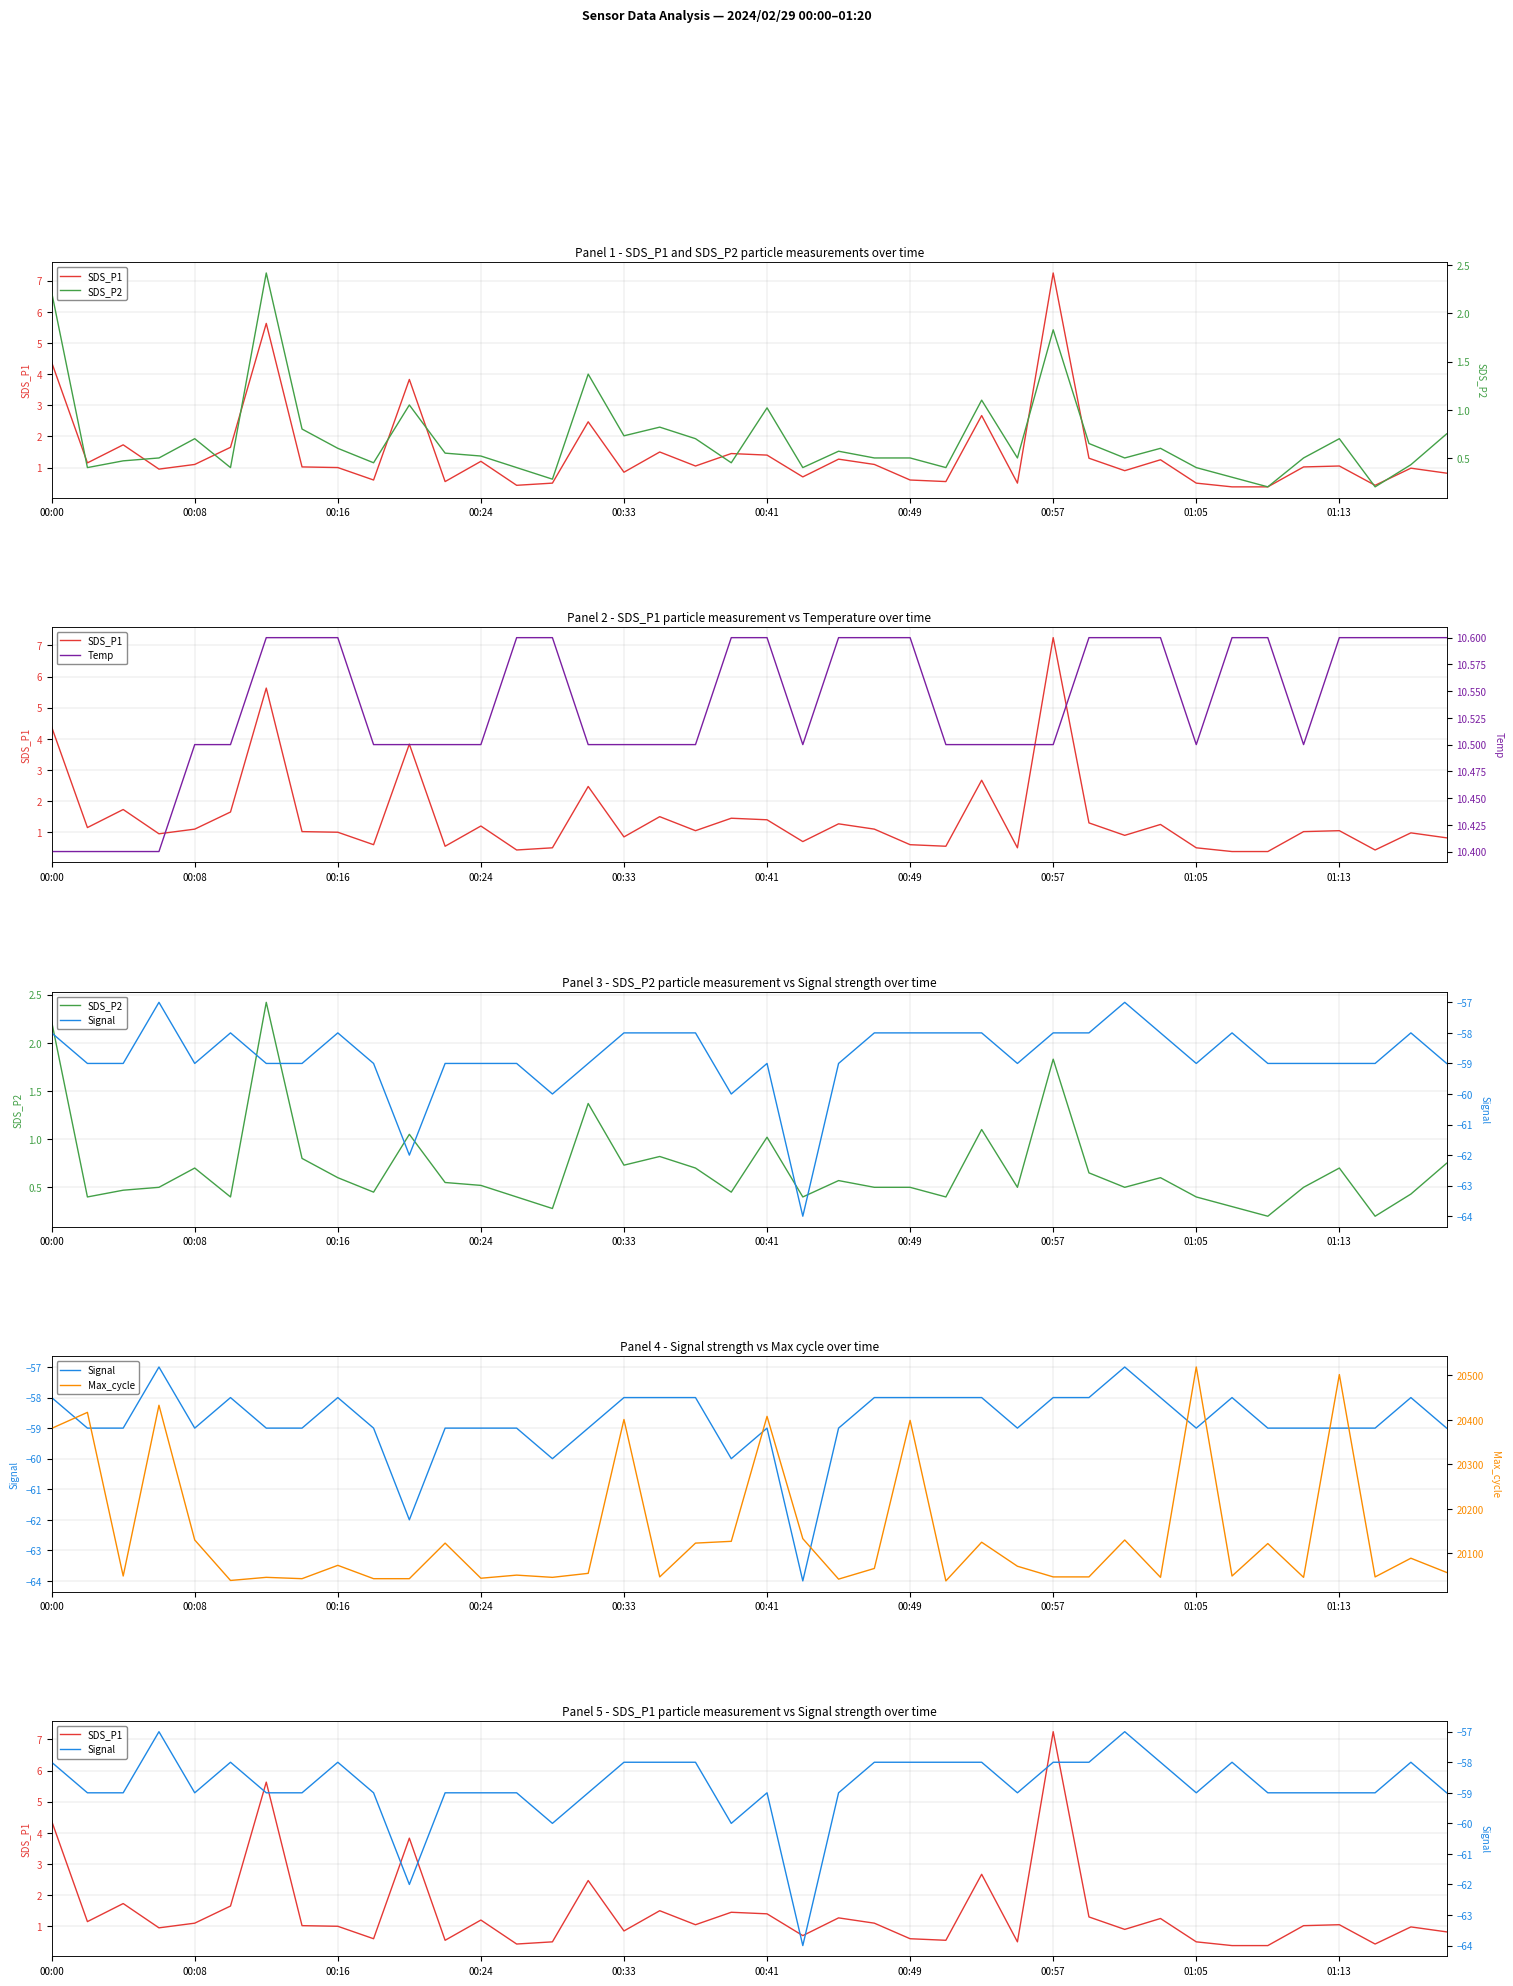

How many lines are shown in the chart?

5